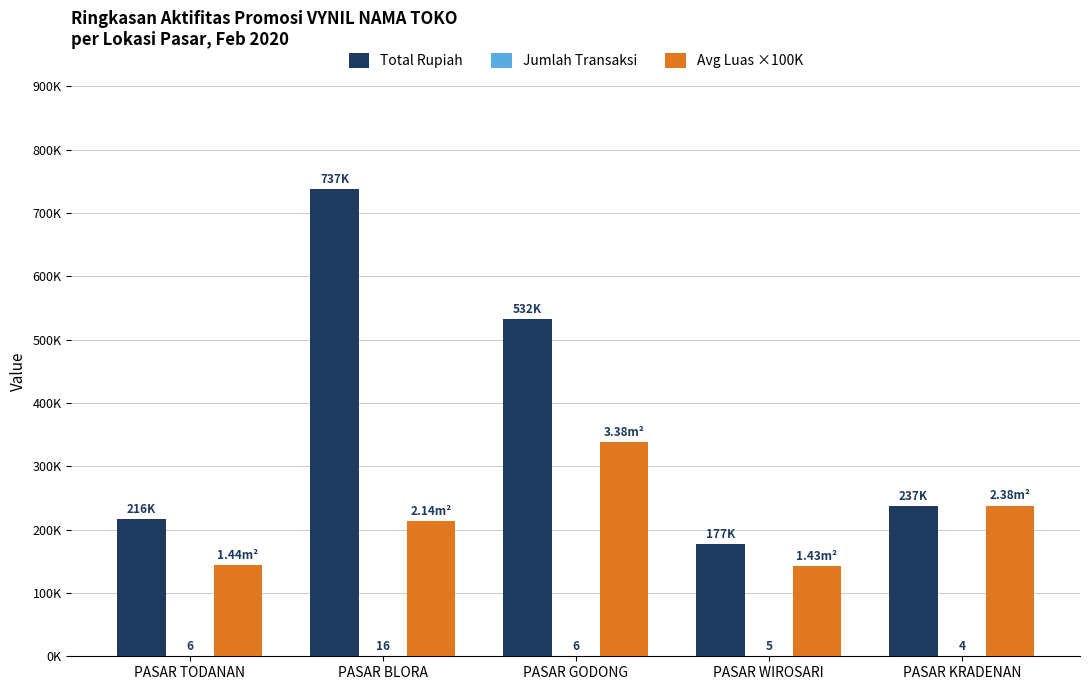

Does the chart contain stacked bars?

No